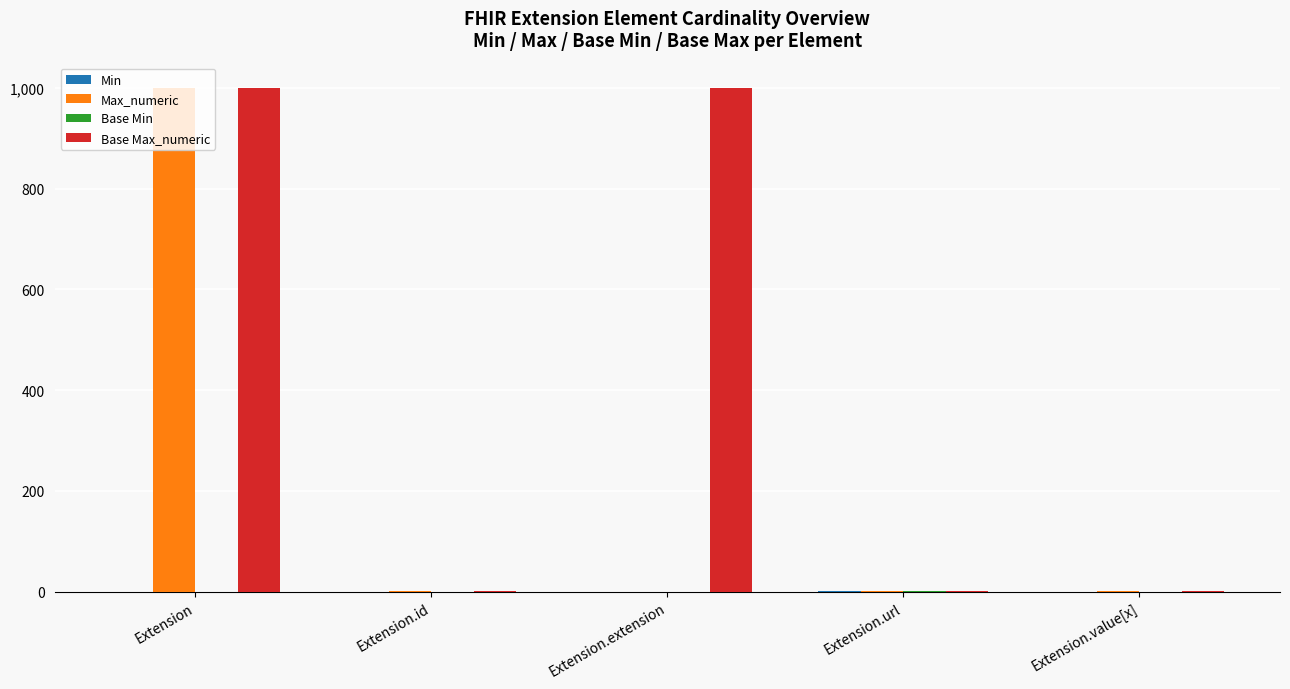

Between Extension and Extension.extension, which series saw the biggest shift?

Max_numeric